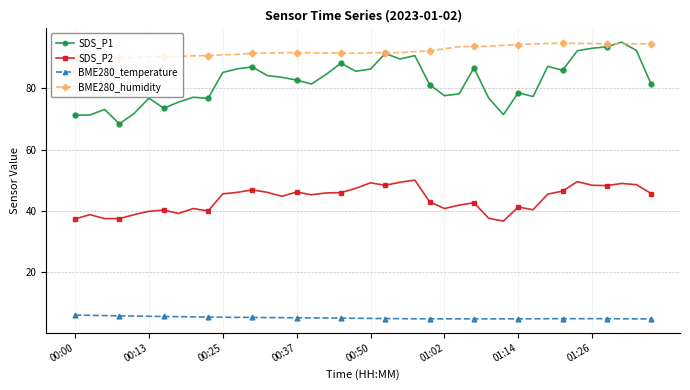

Which series has the widest spread of values?

SDS_P1